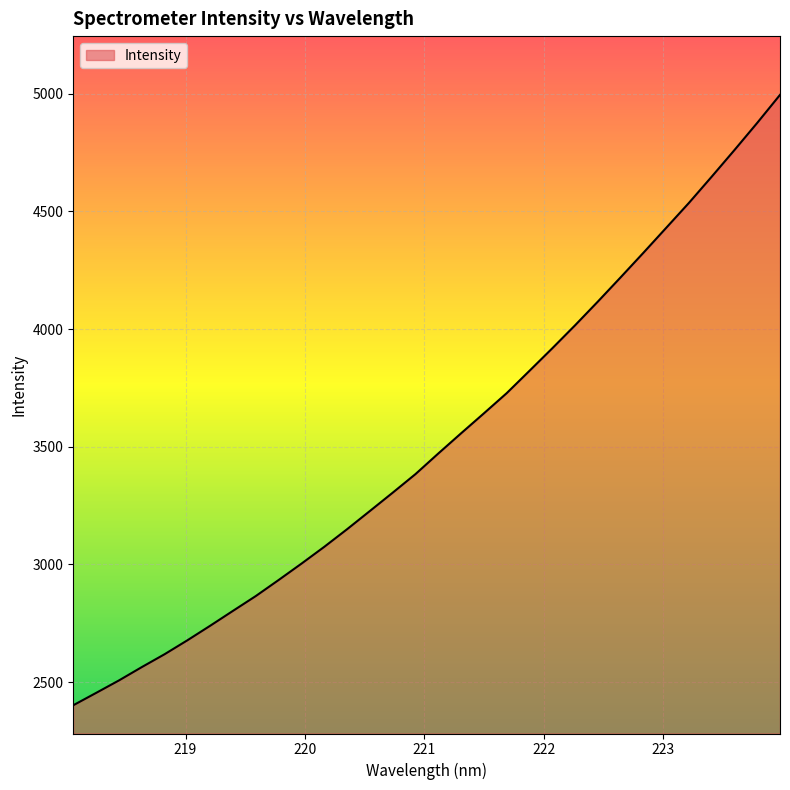

What is the smallest value displayed?

2401.2